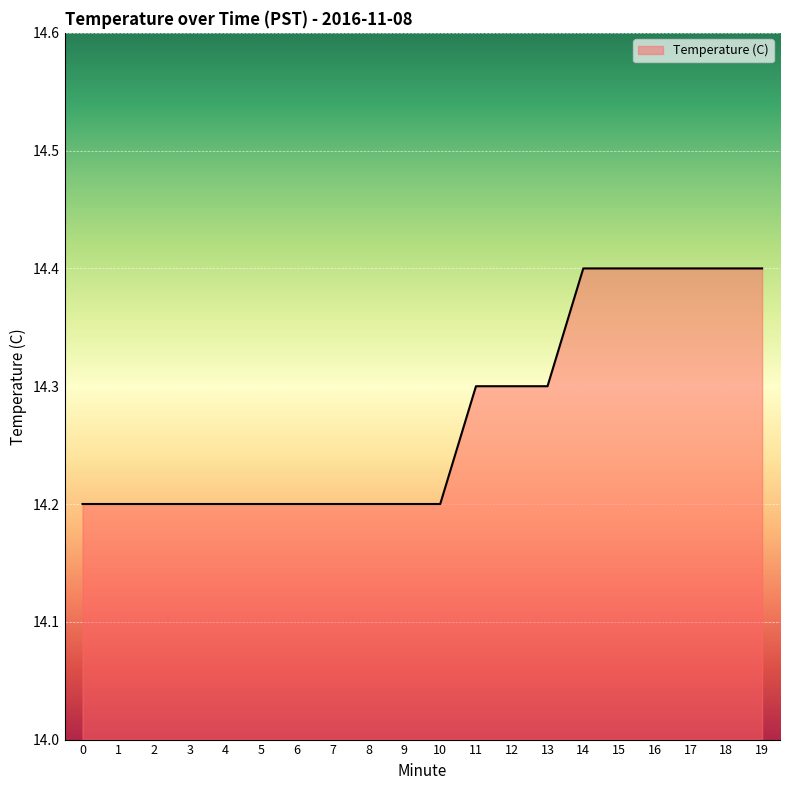

True or false: the data shows 14.4 at 18.

True